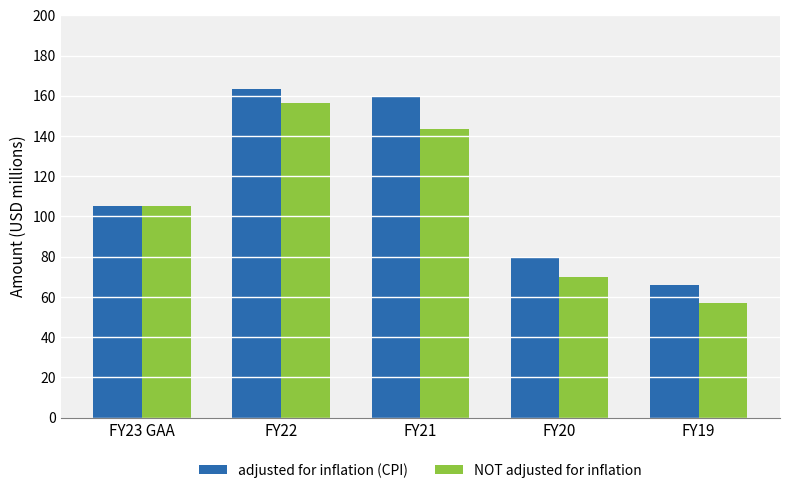

At which category does the chart reach its peak across all series?

FY22